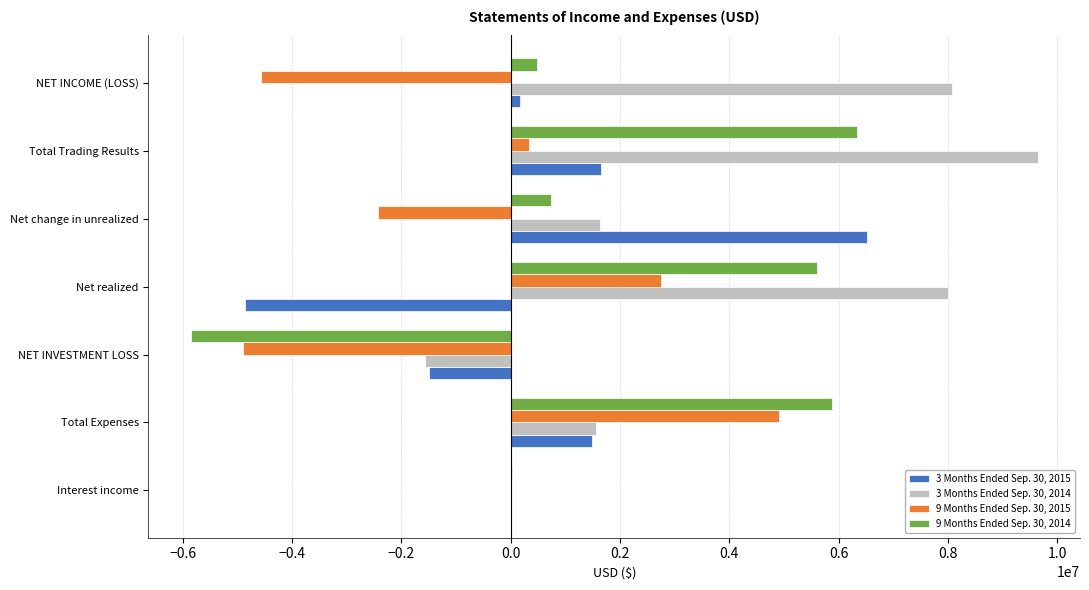

Which category has the highest value in the 3 Months Ended Sep. 30, 2014 series?

Total Trading Results